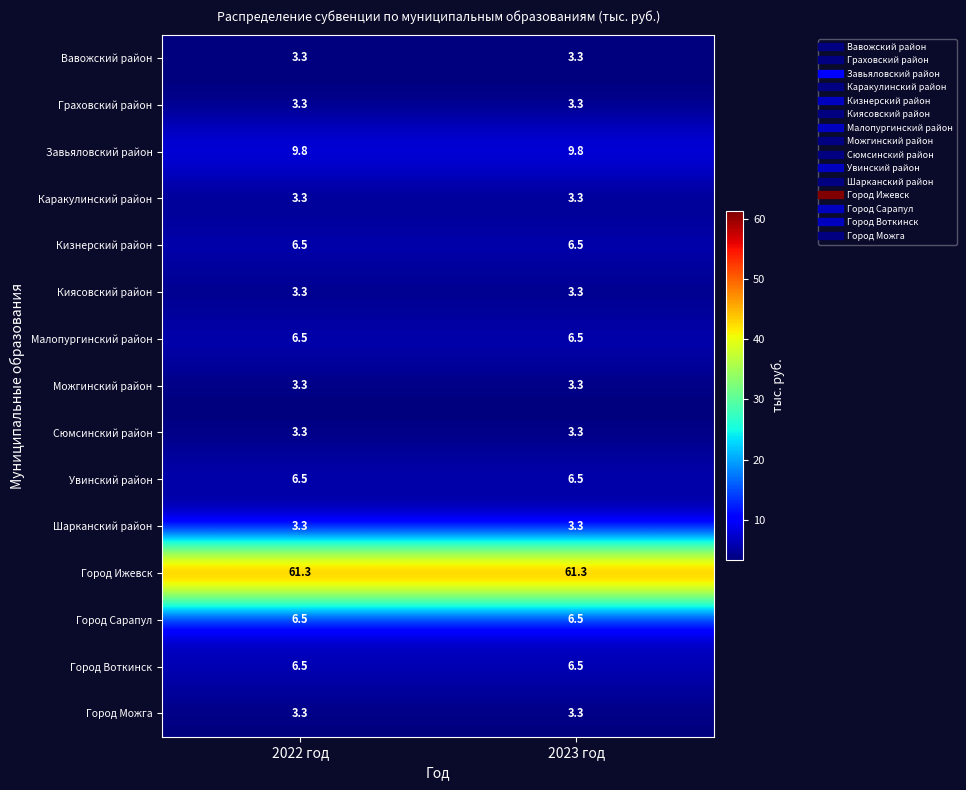

Reading right to left, transcribe all the data shown in this chart.

Вавожский район: 3.3	3.3
Граховский район: 3.3	3.3
Завьяловский район: 9.8	9.8
Каракулинский район: 3.3	3.3
Кизнерский район: 6.5	6.5
Киясовский район: 3.3	3.3
Малопургинский район: 6.5	6.5
Можгинский район: 3.3	3.3
Сюмсинский район: 3.3	3.3
Увинский район: 6.5	6.5
Шарканский район: 3.3	3.3
Город Ижевск: 61.3	61.3
Город Сарапул: 6.5	6.5
Город Воткинск: 6.5	6.5
Город Можга: 3.3	3.3